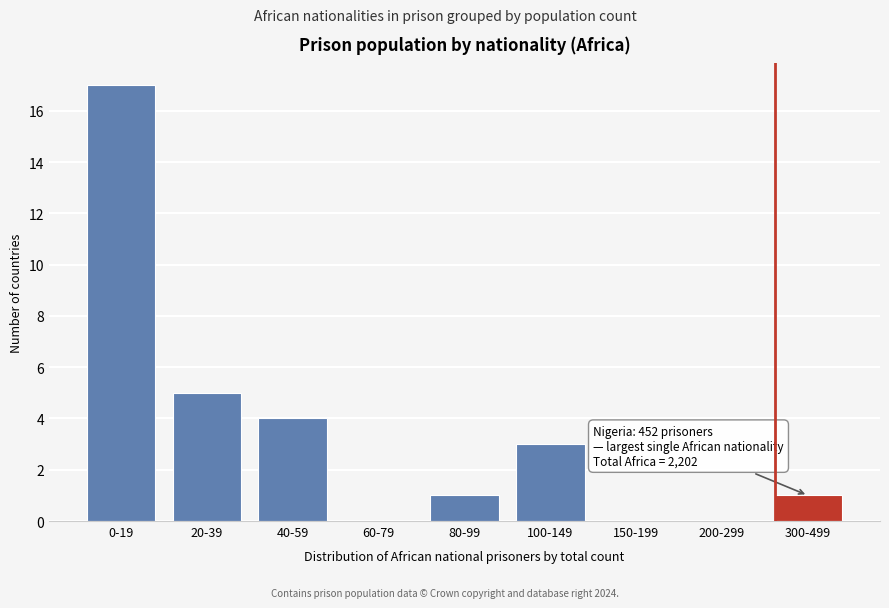

Reading left to right, list all the values displayed in this chart.

0-19=17	20-39=5	40-59=4	60-79=0	80-99=1	100-149=3	150-199=0	200-299=0	300-499=1